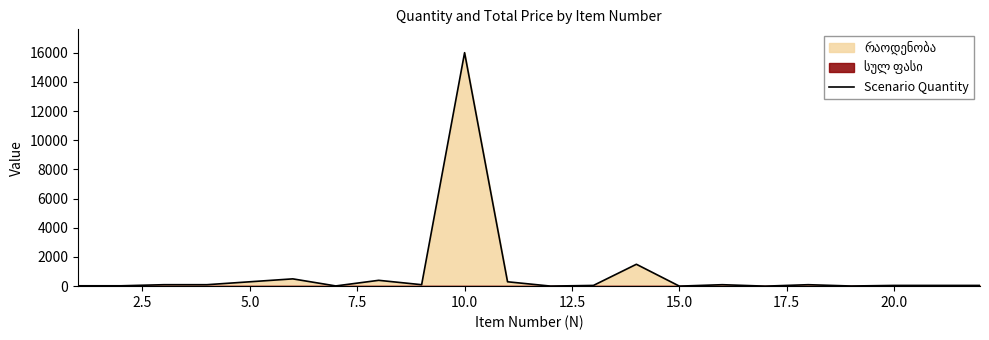

What is the difference between the second highest and minimum values?

1499